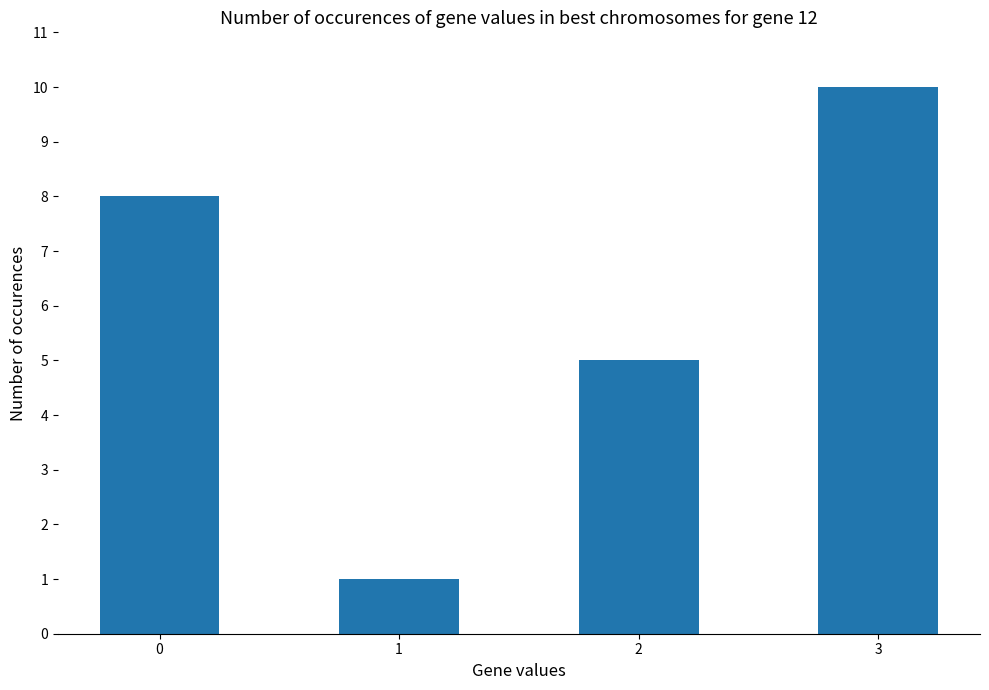

How many series are shown in this chart?

1